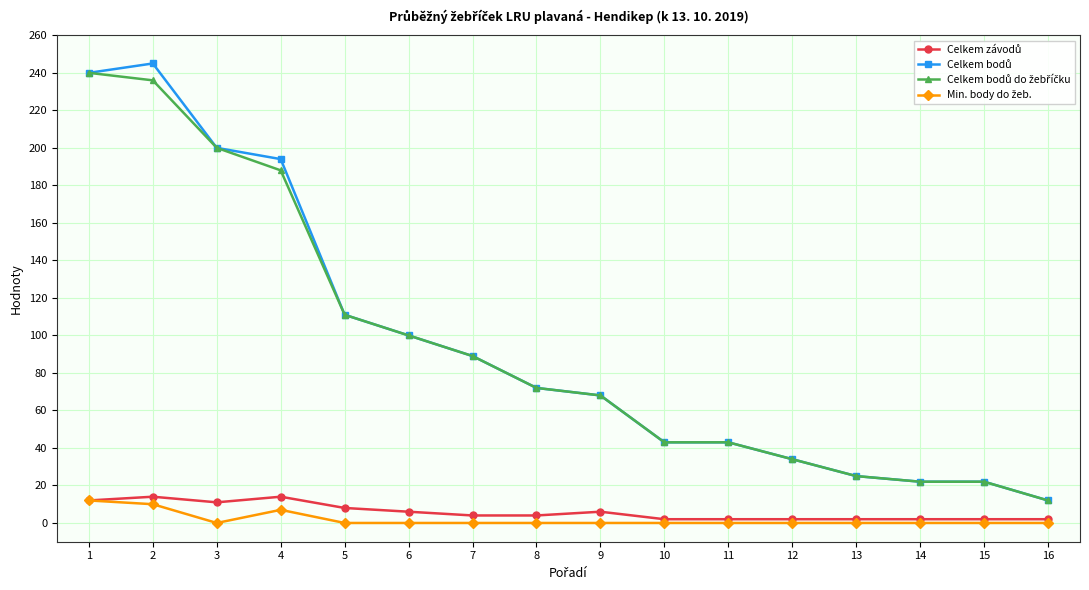

Count the number of categories in the chart.

16